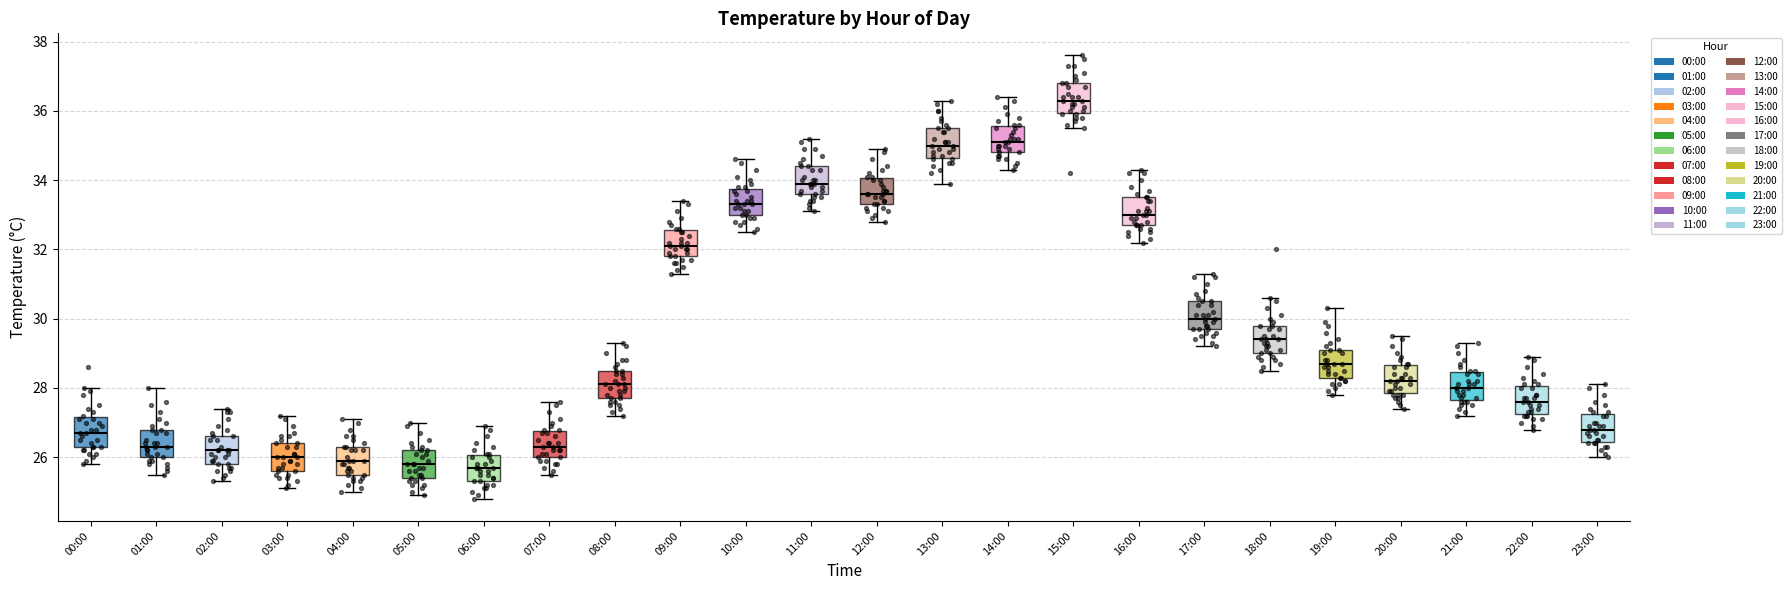

Reading left to right, transcribe this box plot: for each box, give where its median line is, the range the box spans, and where its two whiskers end, as read against the y-axis. The values are not printed on the chart, so give them approximately, as read against the axis.

00:00: median 26.8, box 26.4 to 27.2, whiskers 25.8 to 28.0
01:00: median 26.4, box 26.0 to 26.8, whiskers 25.6 to 28.0
02:00: median 26.2, box 25.8 to 26.6, whiskers 25.4 to 27.4
03:00: median 26.0, box 25.6 to 26.4, whiskers 25.2 to 27.2
04:00: median 26.0, box 25.6 to 26.4, whiskers 25.0 to 27.2
05:00: median 25.8, box 25.4 to 26.2, whiskers 25.0 to 27.0
06:00: median 25.8, box 25.4 to 26.0, whiskers 24.8 to 27.0
07:00: median 26.4, box 26.0 to 26.8, whiskers 25.6 to 27.6
08:00: median 28.2, box 27.8 to 28.6, whiskers 27.2 to 29.4
09:00: median 32.2, box 31.8 to 32.6, whiskers 31.4 to 33.4
10:00: median 33.4, box 33.0 to 33.8, whiskers 32.6 to 34.6
11:00: median 34.0, box 33.6 to 34.4, whiskers 33.2 to 35.2
12:00: median 33.6, box 33.4 to 34.0, whiskers 32.8 to 35.0
13:00: median 35.0, box 34.6 to 35.6, whiskers 34.0 to 36.4
14:00: median 35.2, box 34.8 to 35.6, whiskers 34.4 to 36.4
15:00: median 36.4, box 36.0 to 36.8, whiskers 35.6 to 37.6
16:00: median 33.0, box 32.8 to 33.6, whiskers 32.2 to 34.4
17:00: median 30.0, box 29.8 to 30.6, whiskers 29.2 to 31.4
18:00: median 29.4, box 29.0 to 29.8, whiskers 28.6 to 30.6
19:00: median 28.8, box 28.4 to 29.2, whiskers 27.8 to 30.4
20:00: median 28.2, box 27.8 to 28.6, whiskers 27.4 to 29.6
21:00: median 28.0, box 27.6 to 28.4, whiskers 27.2 to 29.4
22:00: median 27.6, box 27.2 to 28.0, whiskers 26.8 to 29.0
23:00: median 26.8, box 26.4 to 27.2, whiskers 26.0 to 28.2